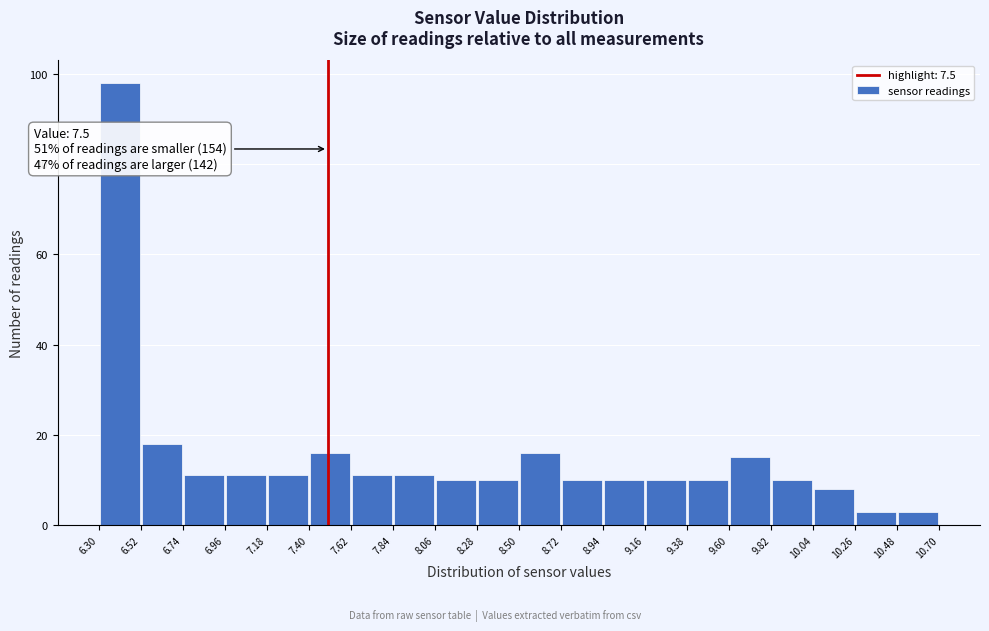

Which range on the x-axis has the tallest bar?

6.30 to 6.52